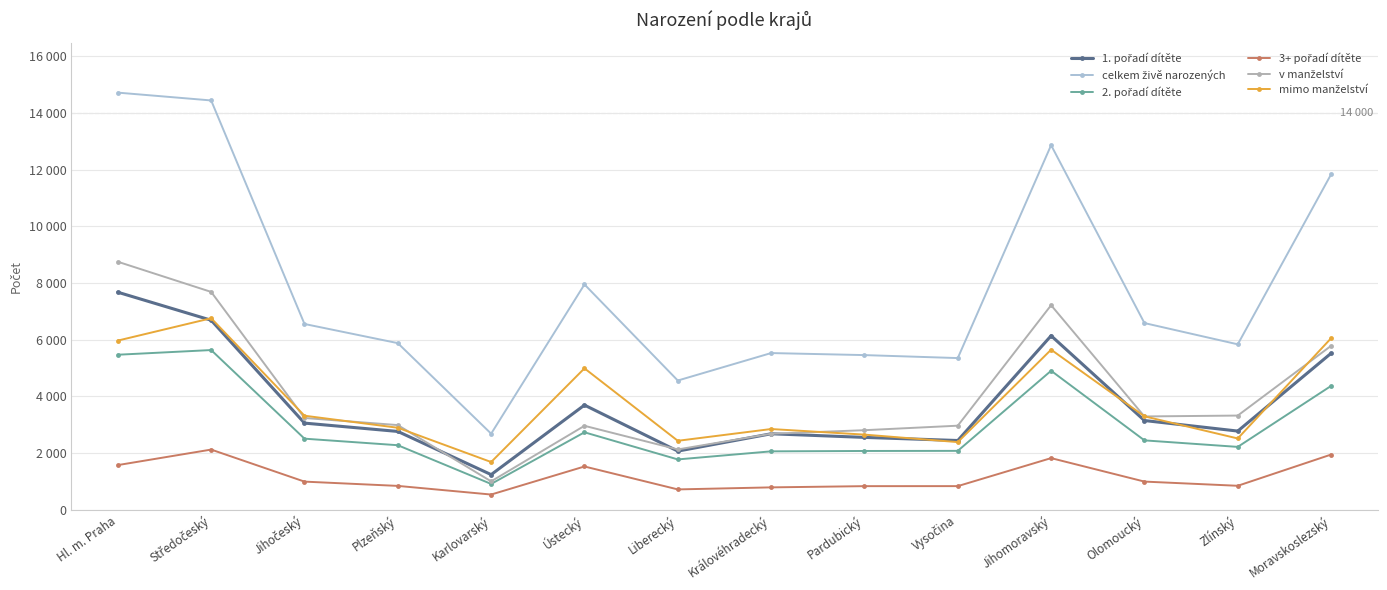

At which category is the sum across all series the highest?

Hl. m. Praha